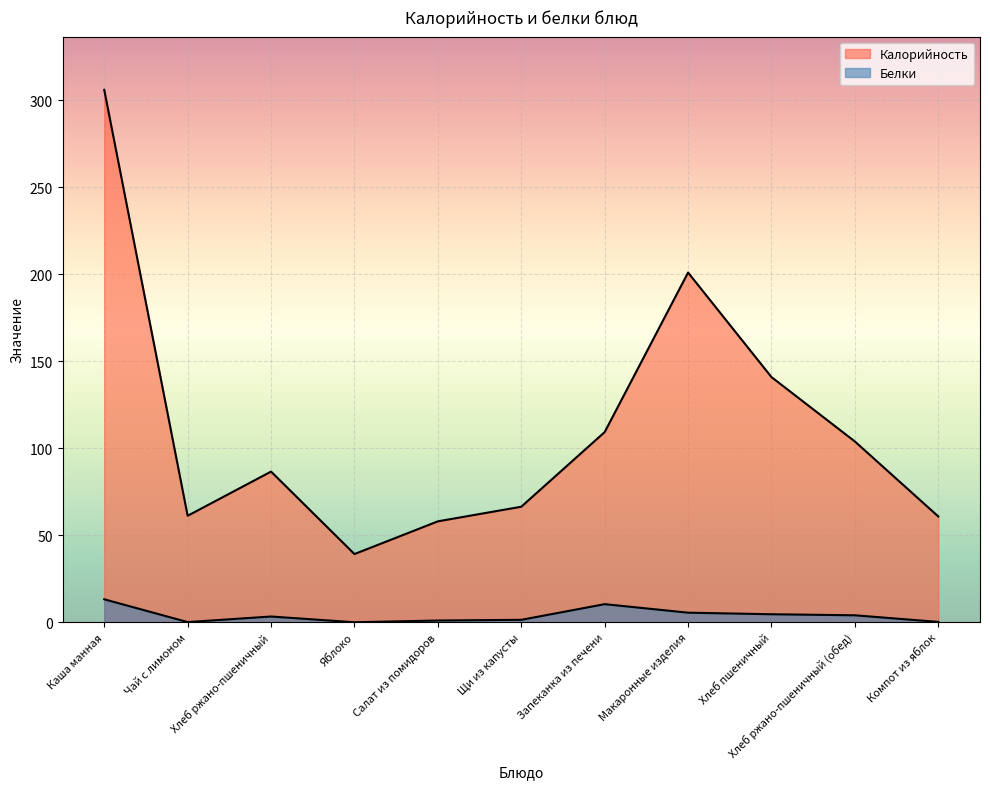

How many data points in Белки are above 3?

6